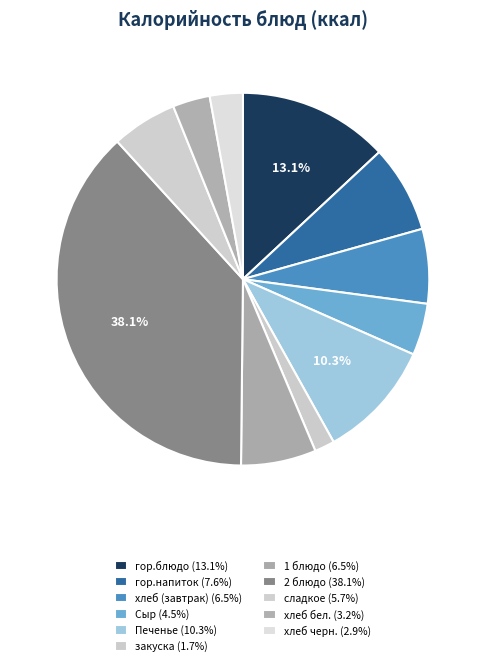

Which category has the biggest portion of the pie?

2 блюдо